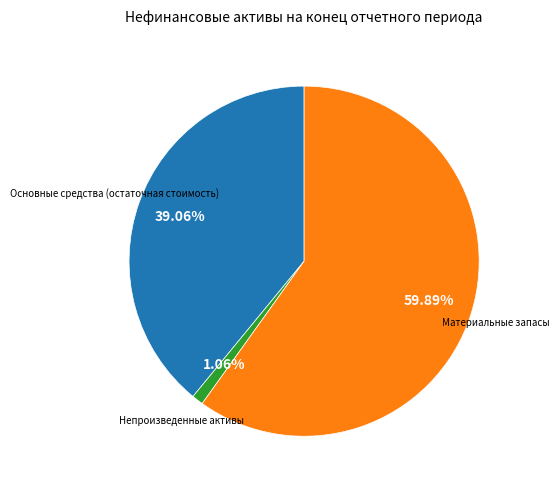

Is there a majority slice in this chart?

Yes